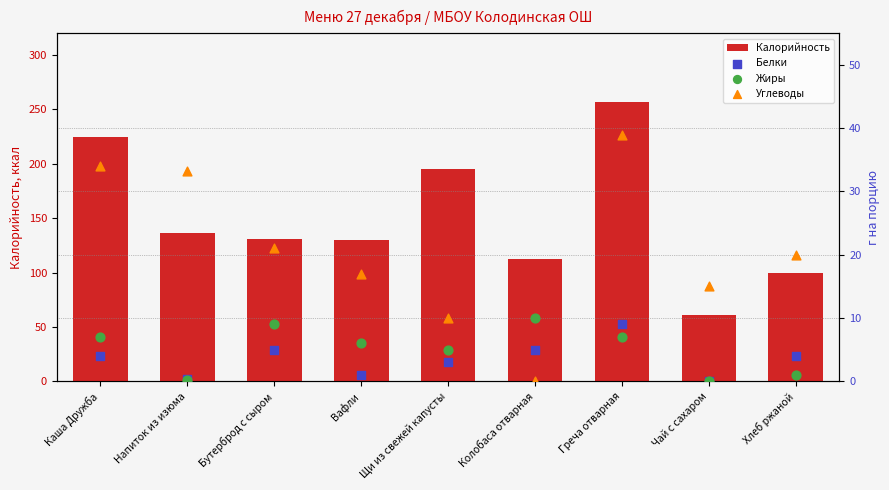

What are all the series names shown in the legend?

Калорийность, Белки, Жиры, Углеводы